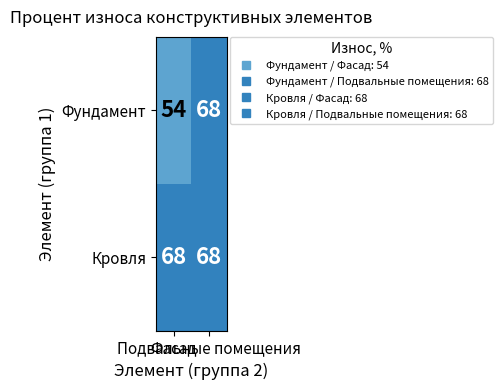

What is the greatest value displayed?

68